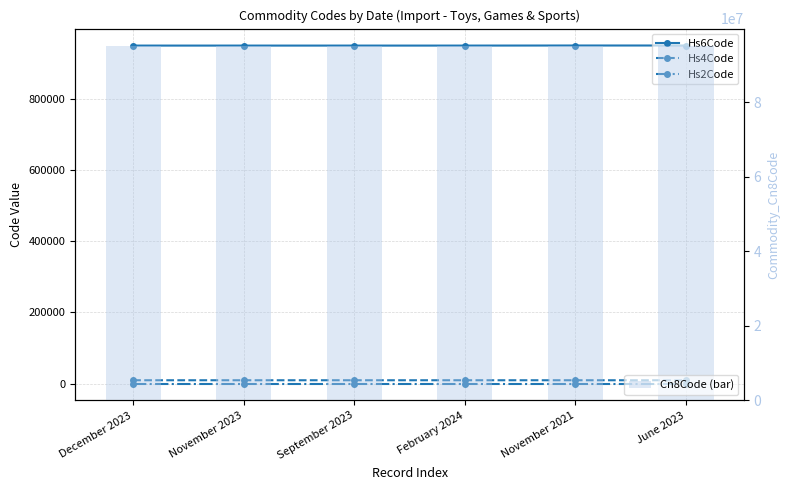

What position from the left is February 2024?

4